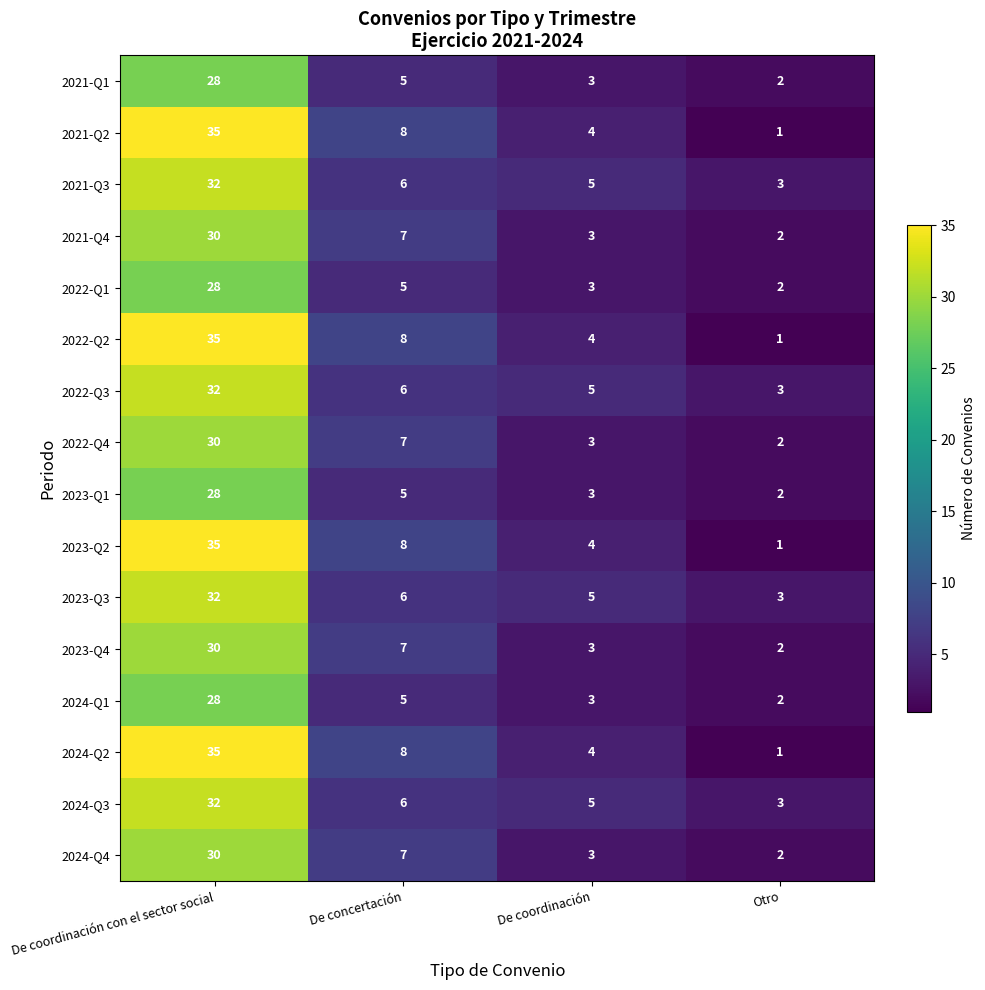

Is it true that 2024-Q4 equals 3 at De coordinación?

True